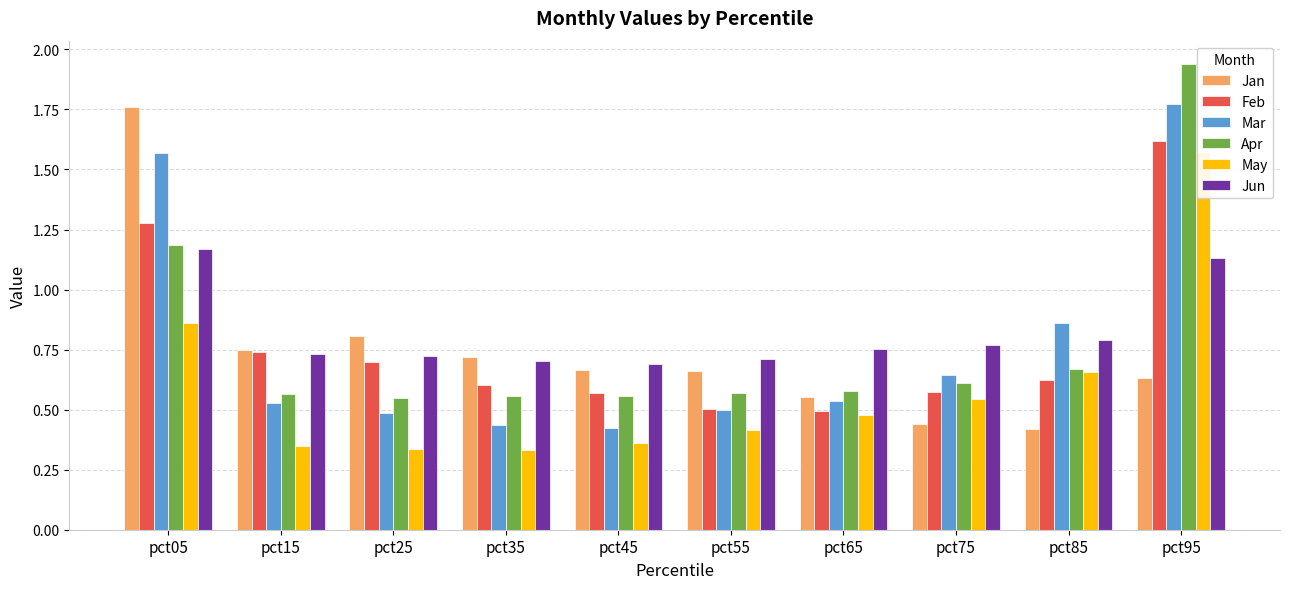

Where is Feb nearest to the value 1?

pct15